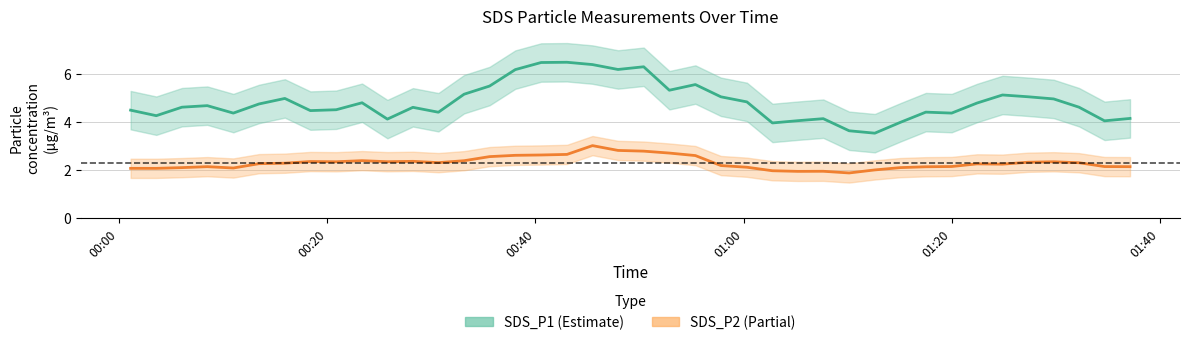

True or false: SDS_P1 (Estimate) and SDS_P2 (Partial) cross at least once.

False